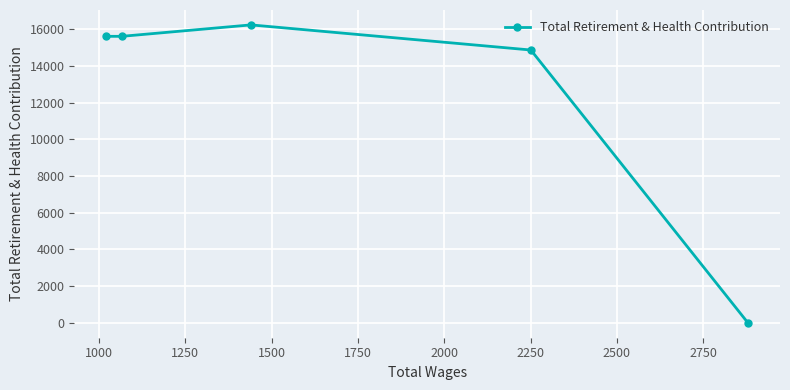

What is the greatest value displayed?

16238